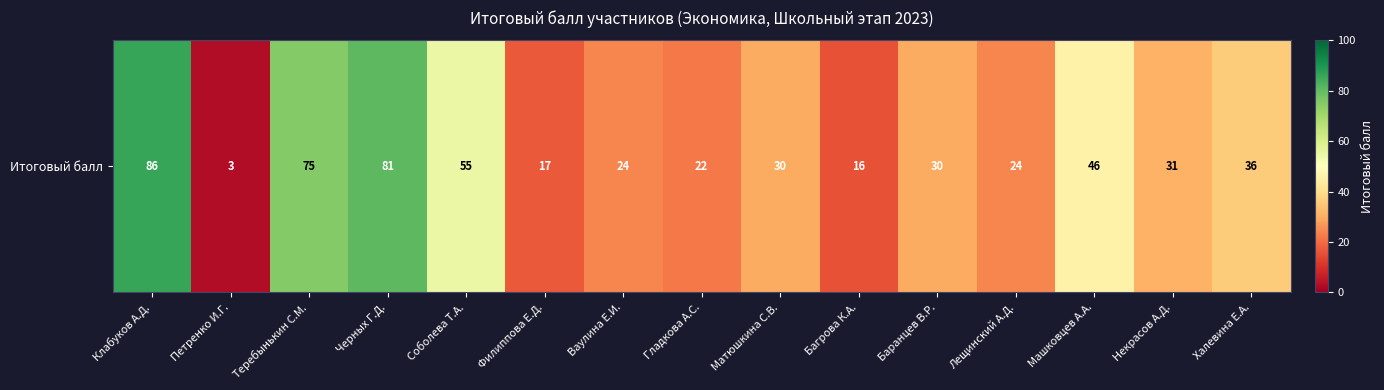

Count the number of values greater than 30.

7